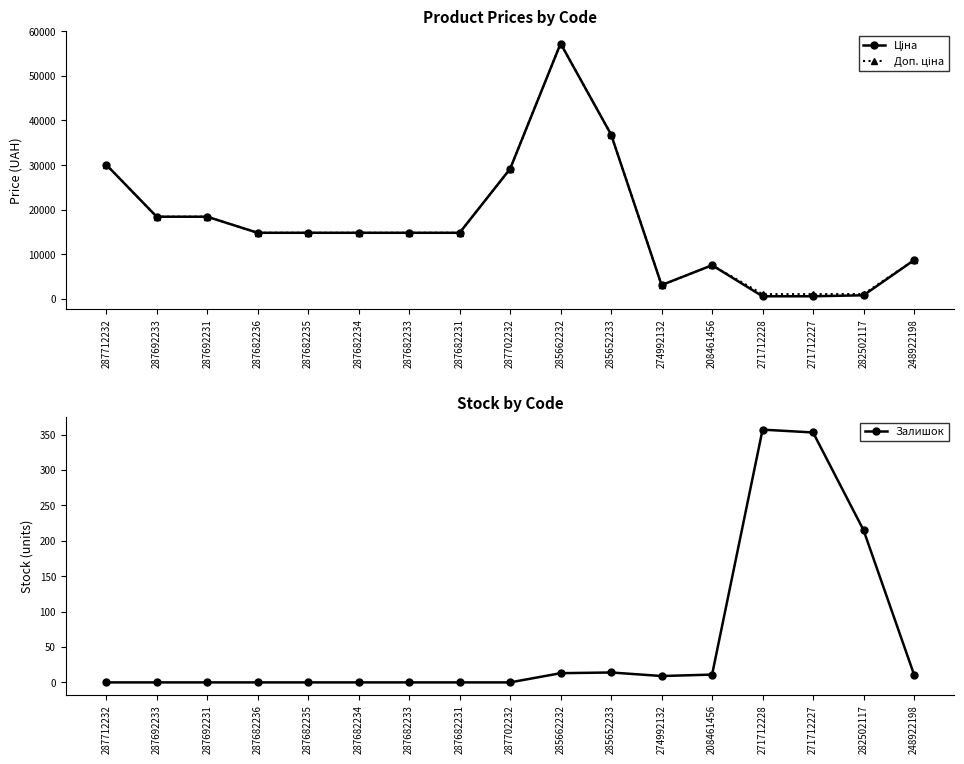

What value does the Залишок series have at 248922198?

11